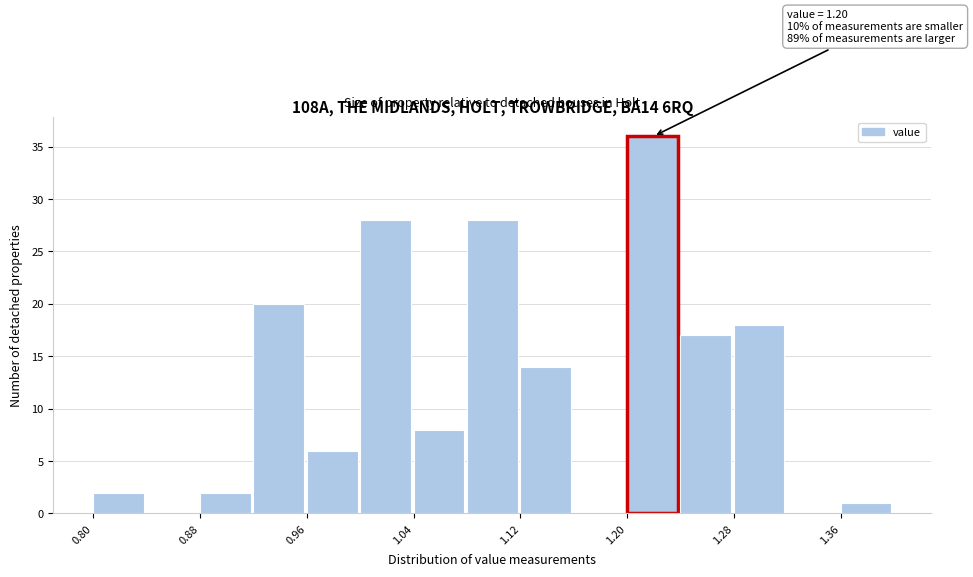

Over which range of the x-axis is the bar tallest?

1.20 to 1.24